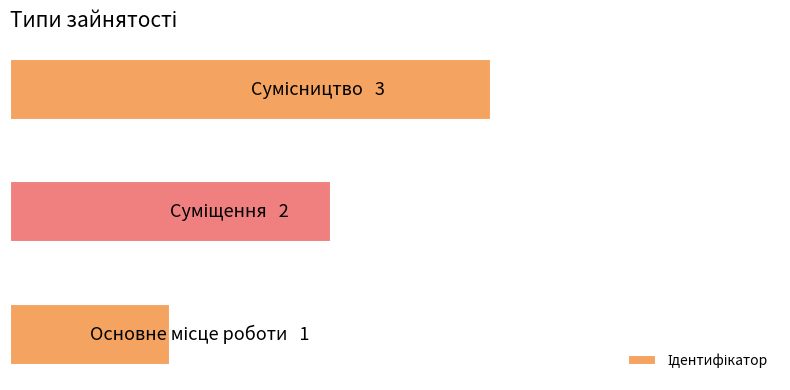

Does the chart contain any negative values?

No